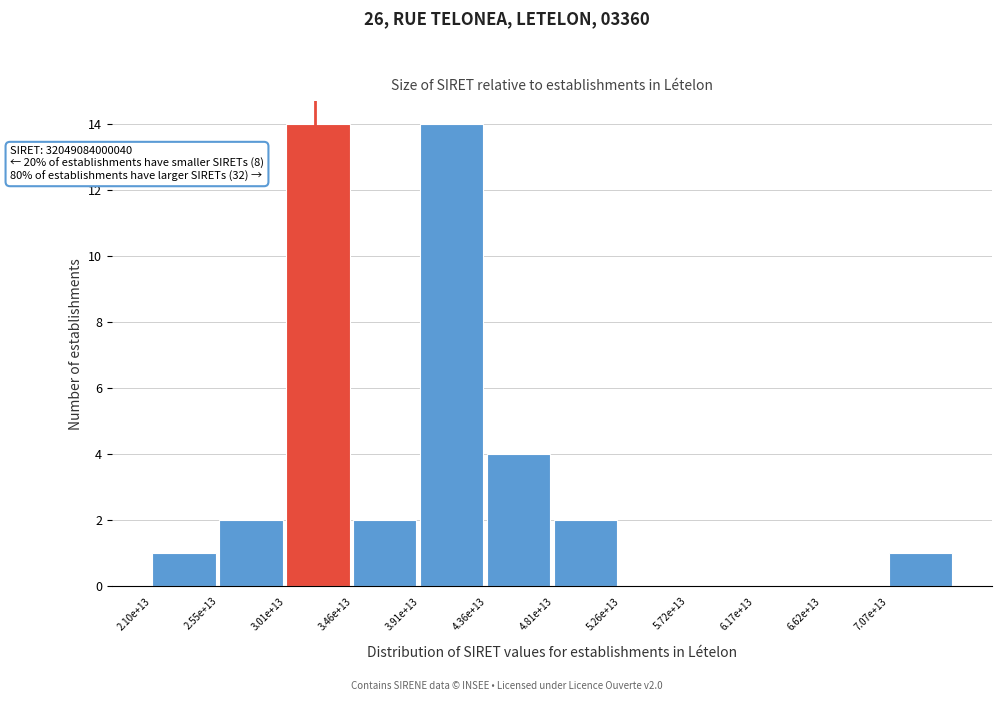

Reading right to left, what are all the values shown in this chart?

7.07e+13=1	6.62e+13=0	6.17e+13=0	5.72e+13=0	5.26e+13=0	4.81e+13=2	4.36e+13=4	3.91e+13=14	3.46e+13=2	3.01e+13=14	2.55e+13=2	2.10e+13=1